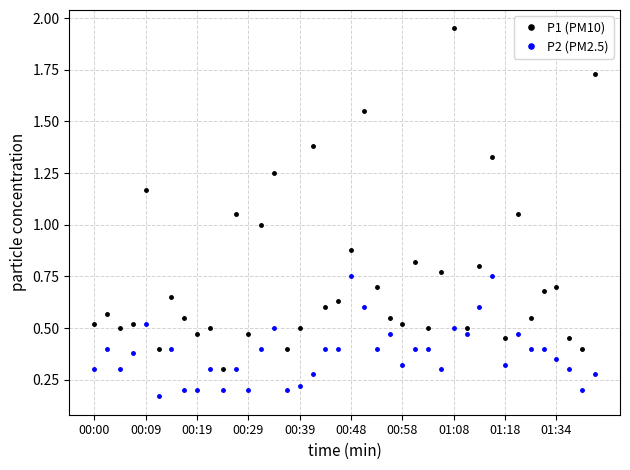

Does the chart have visible grid lines?

Yes